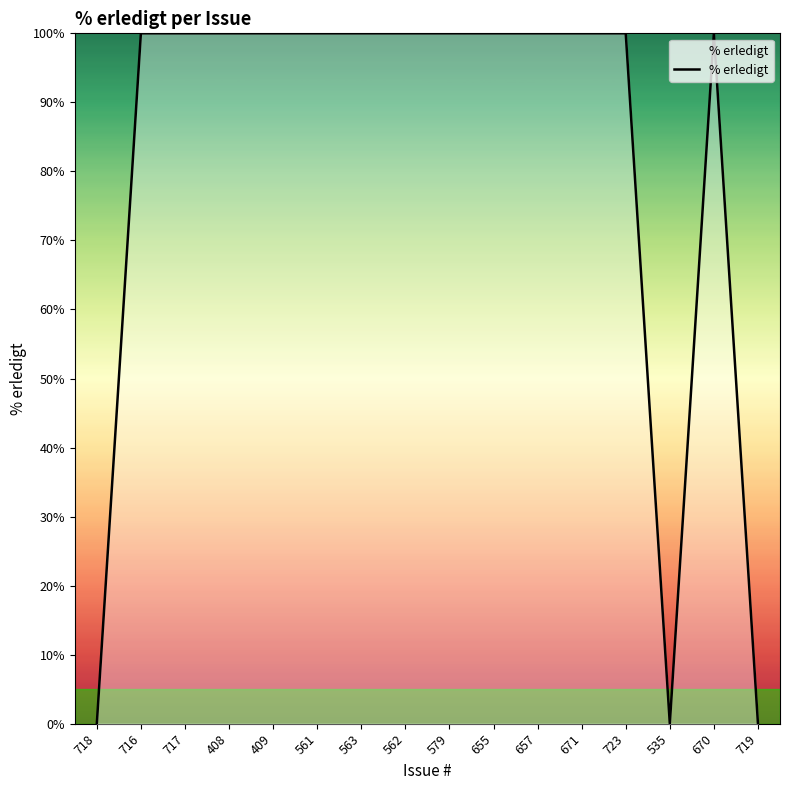

What is the maximum value shown in the chart?

100